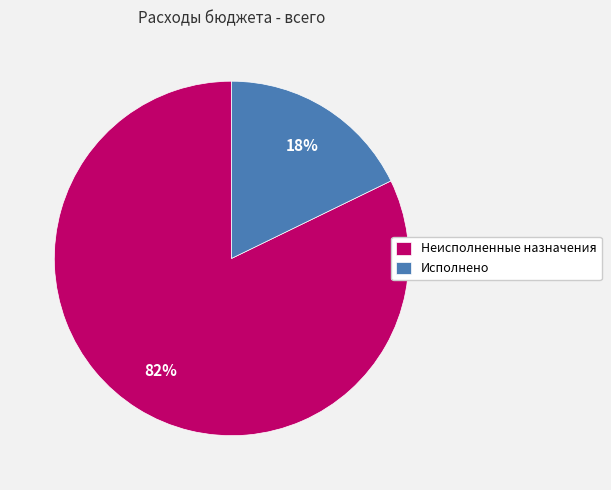

What percentage is the Неисполненные назначения slice, to the nearest percent?

82%